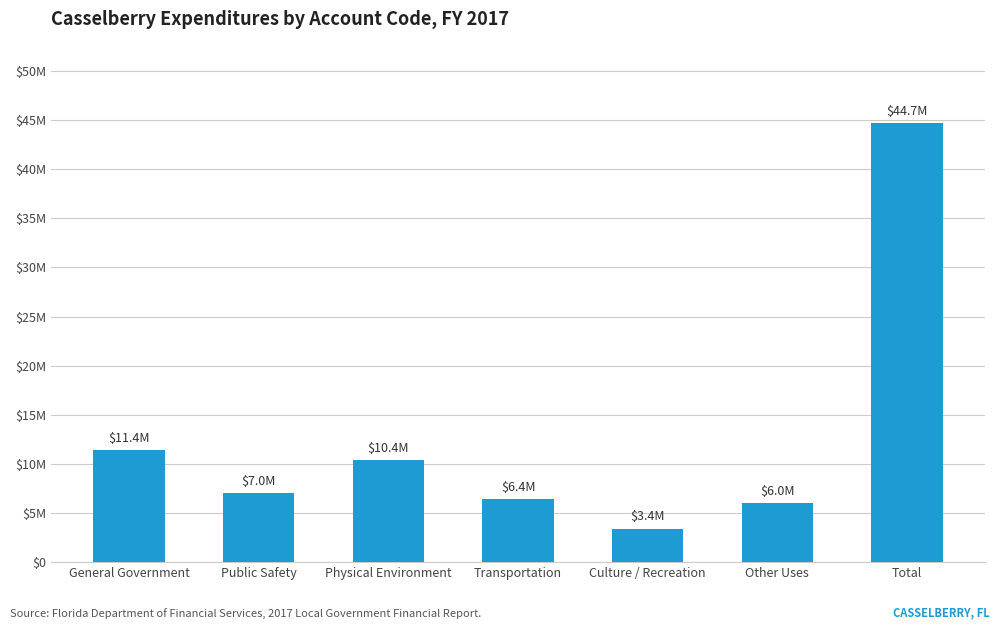

List the labels in order of value, smallest first.

Culture / Recreation, Other Uses, Transportation, Public Safety, Physical Environment, General Government, Total